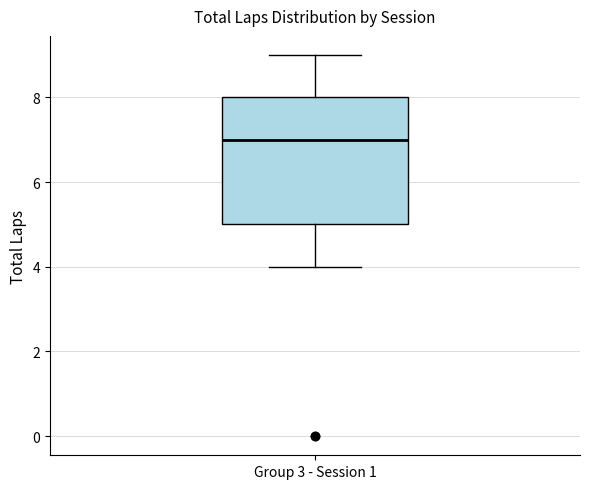

Where does the upper whisker of the box for Group 3 - Session 1 end on the y-axis? The values are not printed on the chart, so give them approximately, as read against the axis.

9